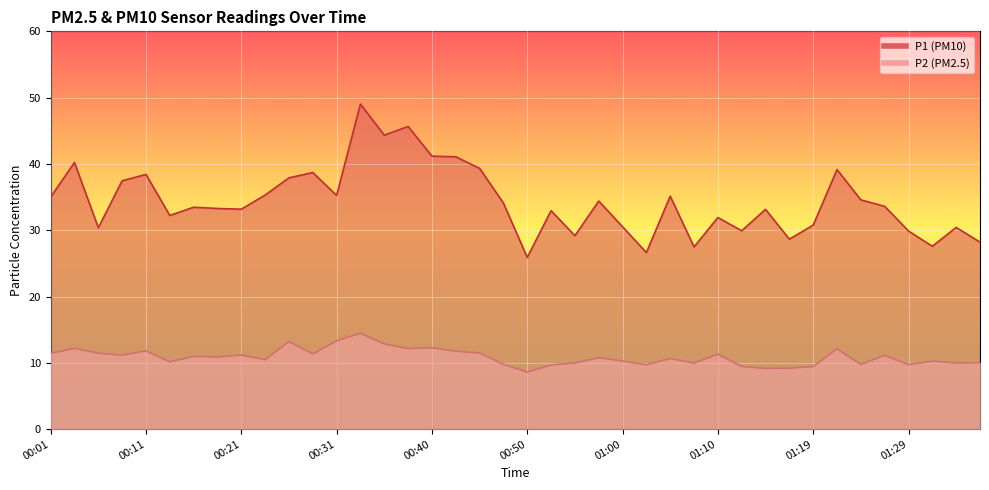

True or false: P2 and P1 intersect in this chart.

False